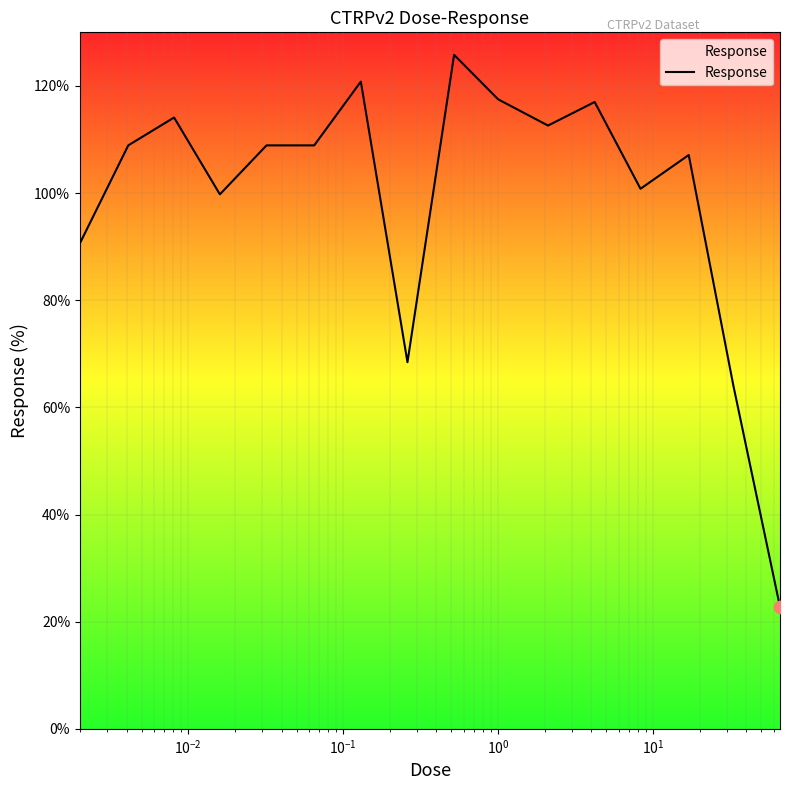

What is the greatest value displayed?

125.8